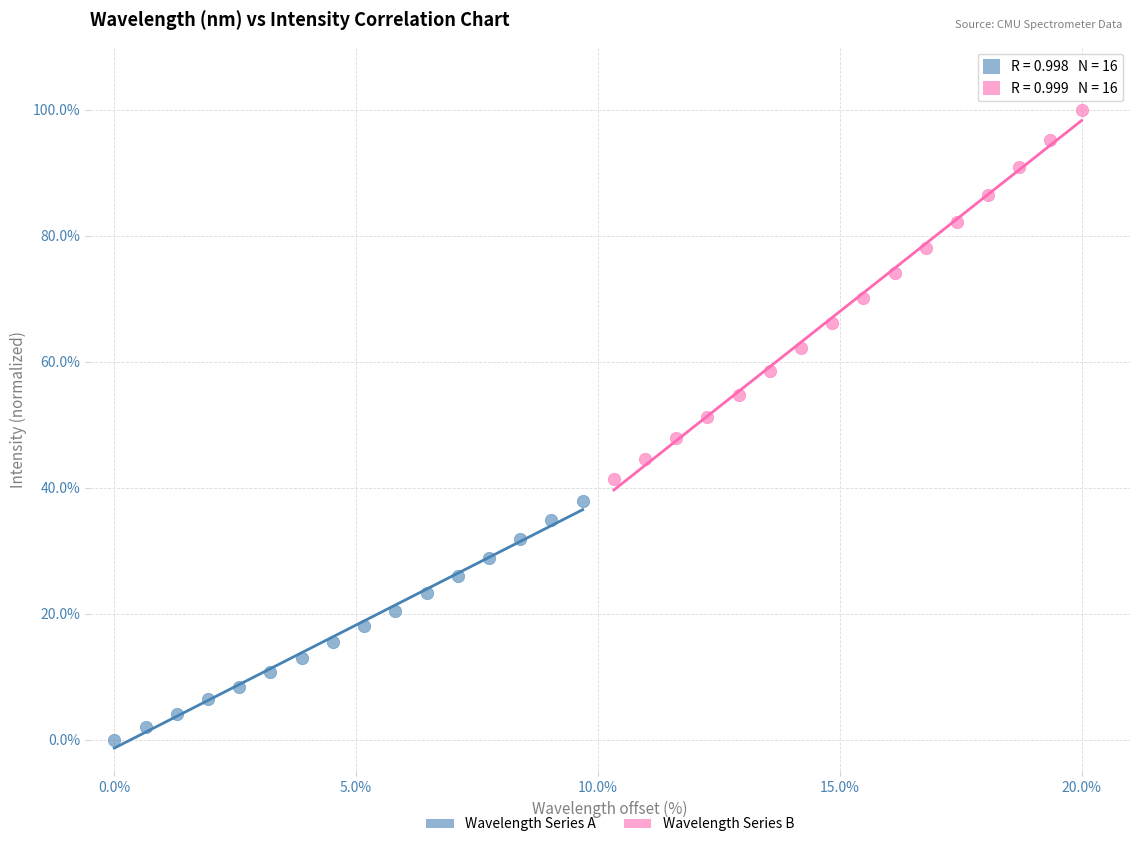

Which series reaches the maximum Y coordinate?

Wavelength Series B